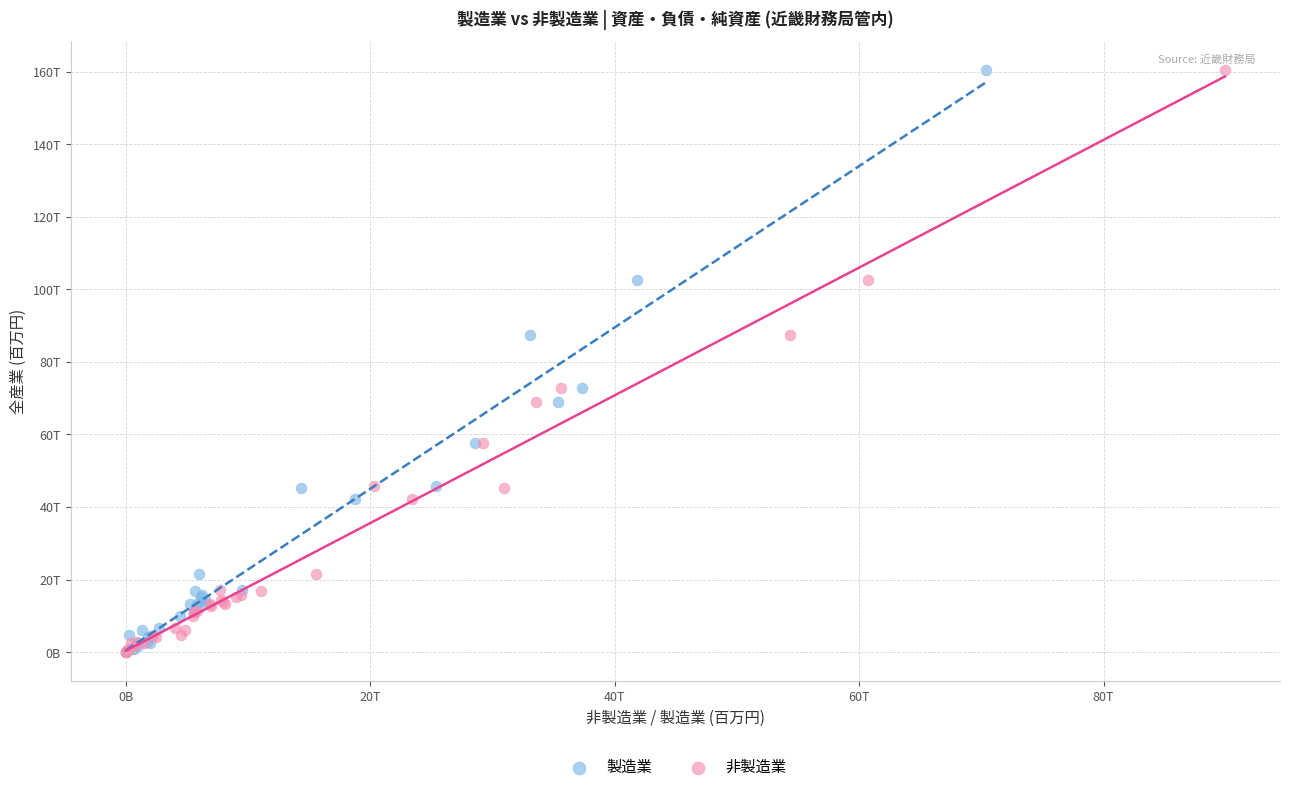

What are all the series names shown in the legend?

製造業, 非製造業